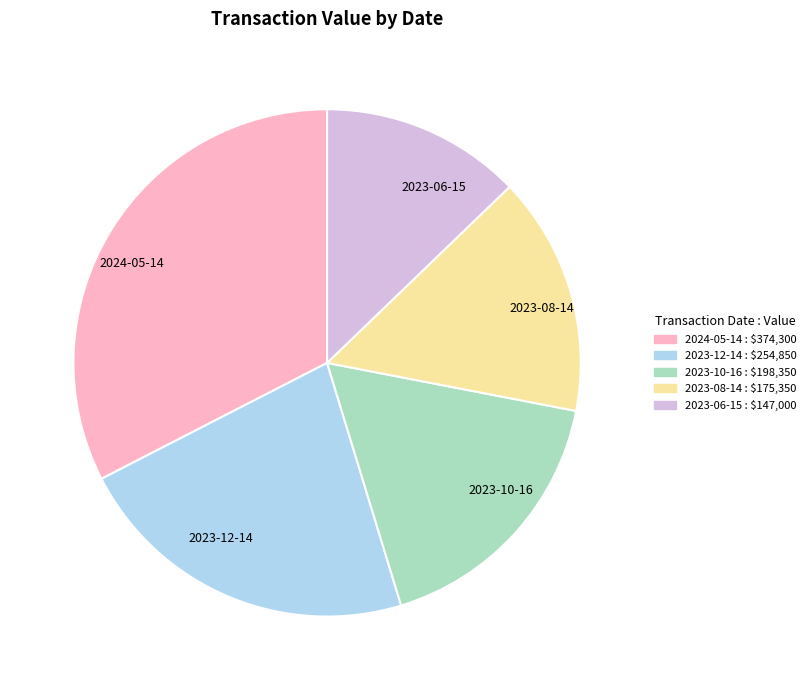

True or false: 2023-10-16 accounts for 17% of the total.

True